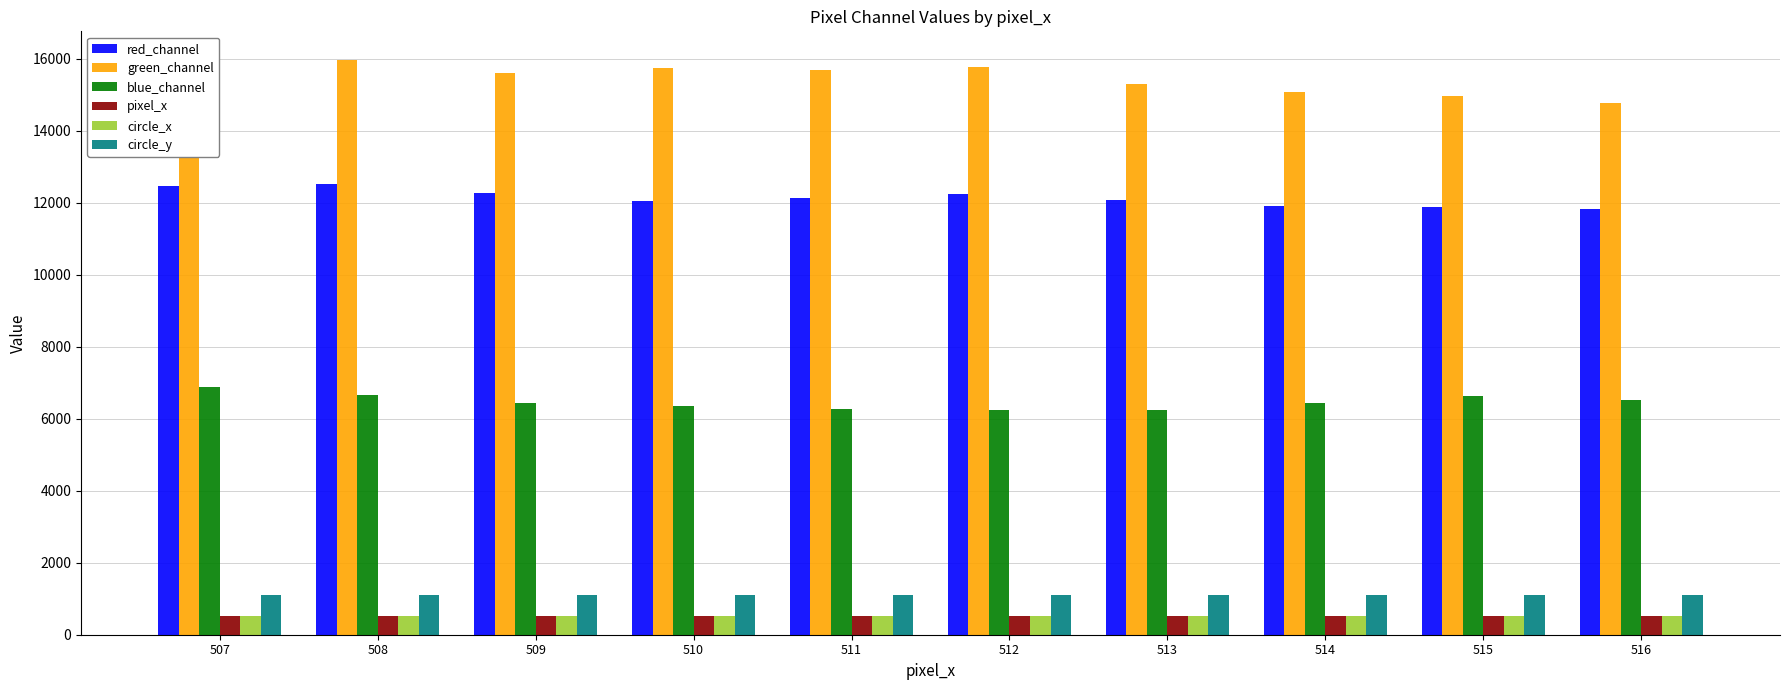

What is the lowest value of the green_channel series?

14780